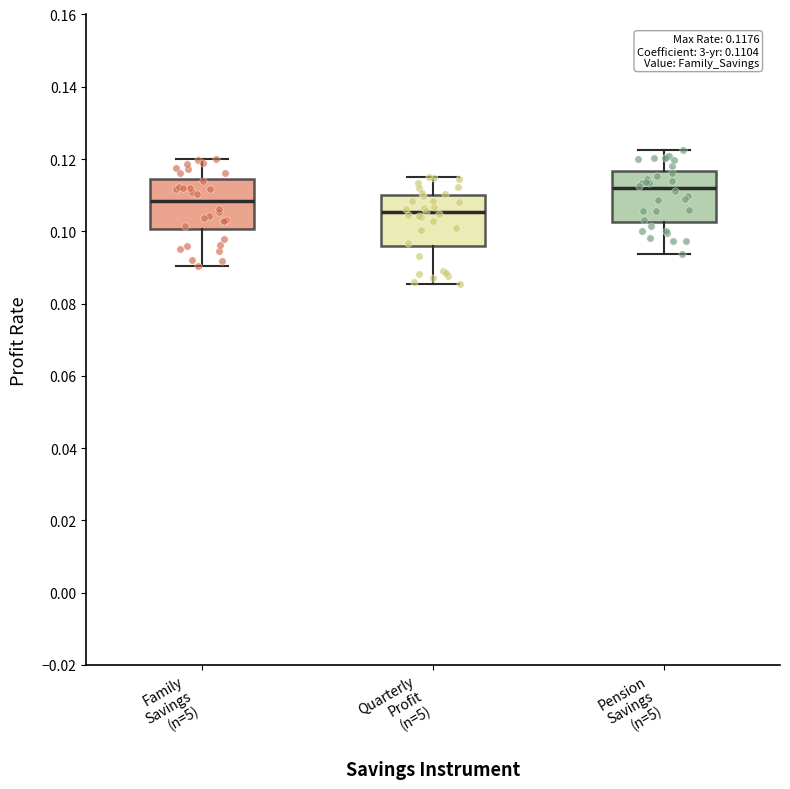

Which box's median line is the lowest?

Quarterly Profit (n=5)